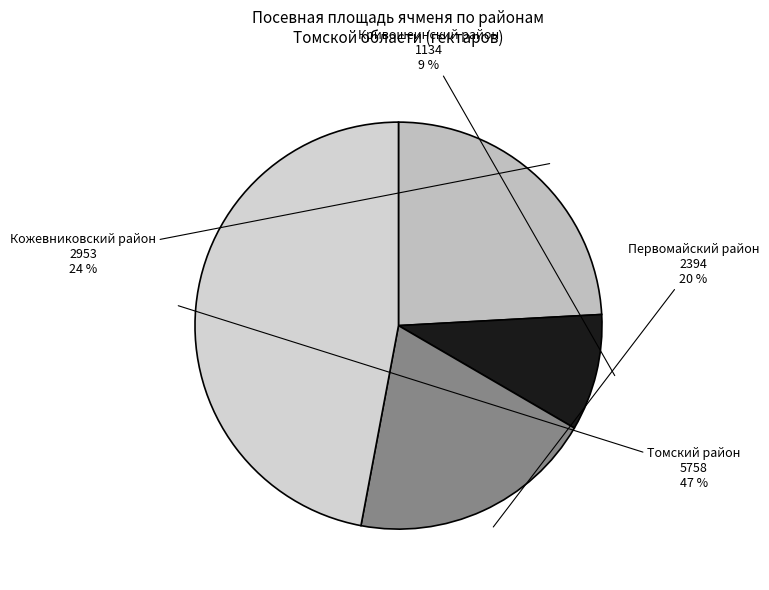

Is Кривошеинский район the majority of the pie?

No